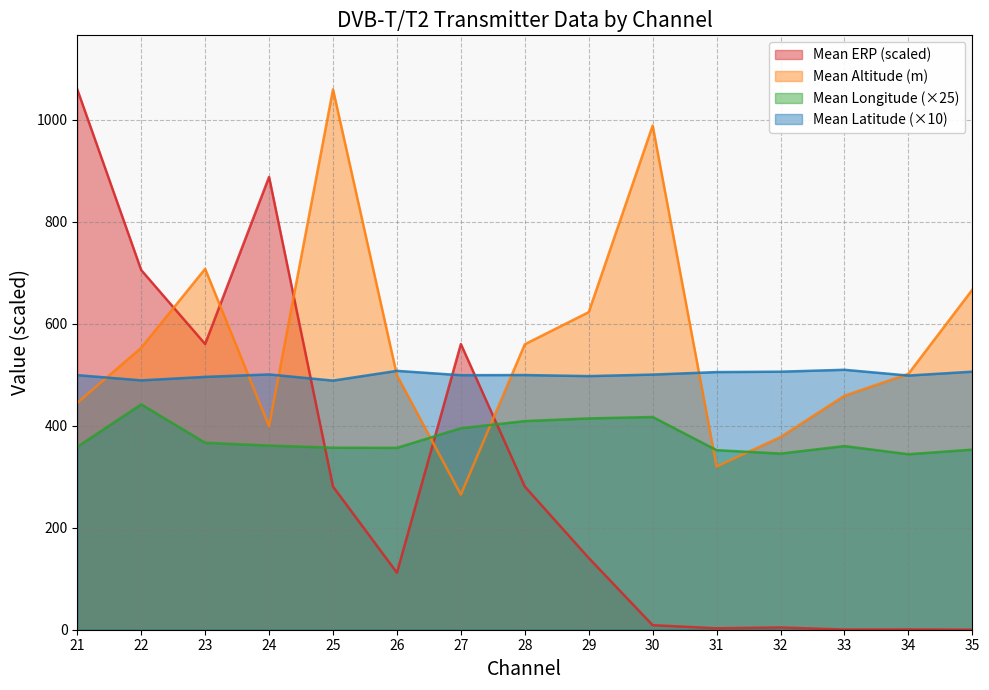

What is the value of the Mean ERP point at the 9th from the left?

140.8